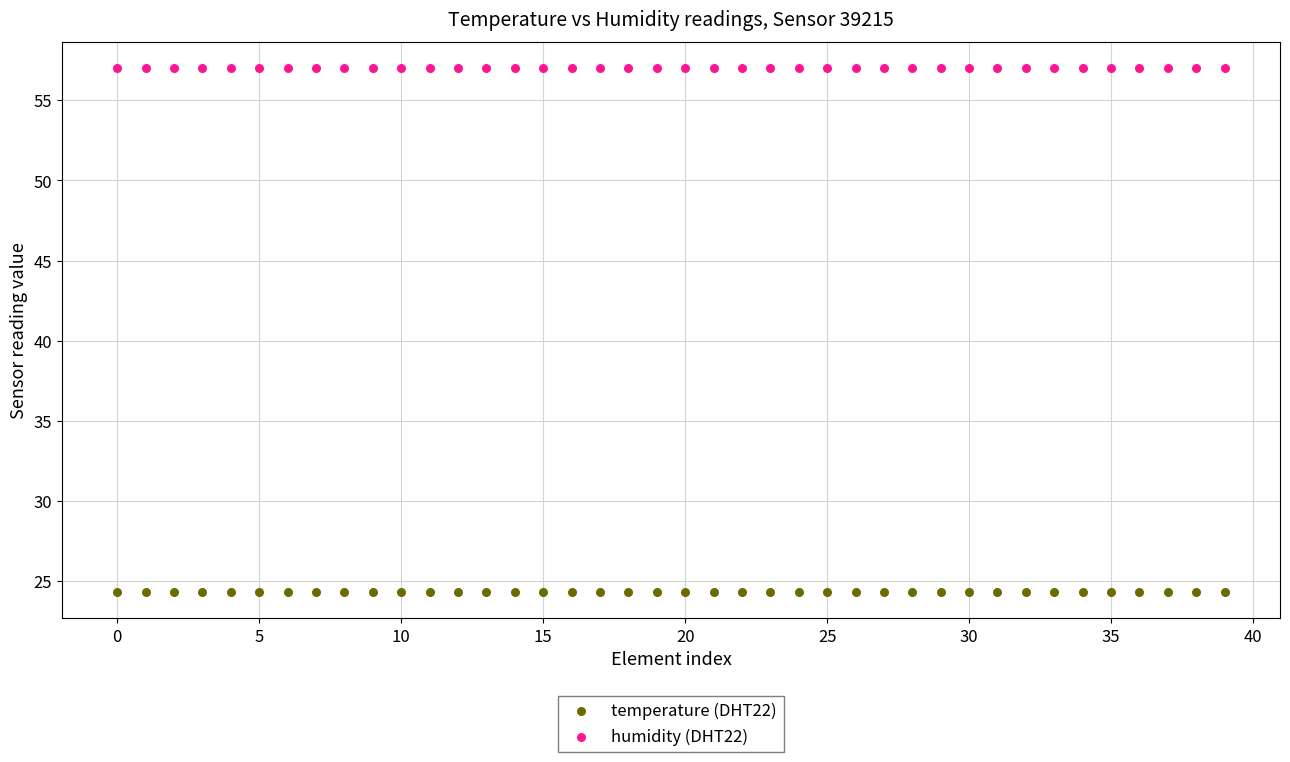

Which series contains the lowest Y value?

temperature (DHT22)